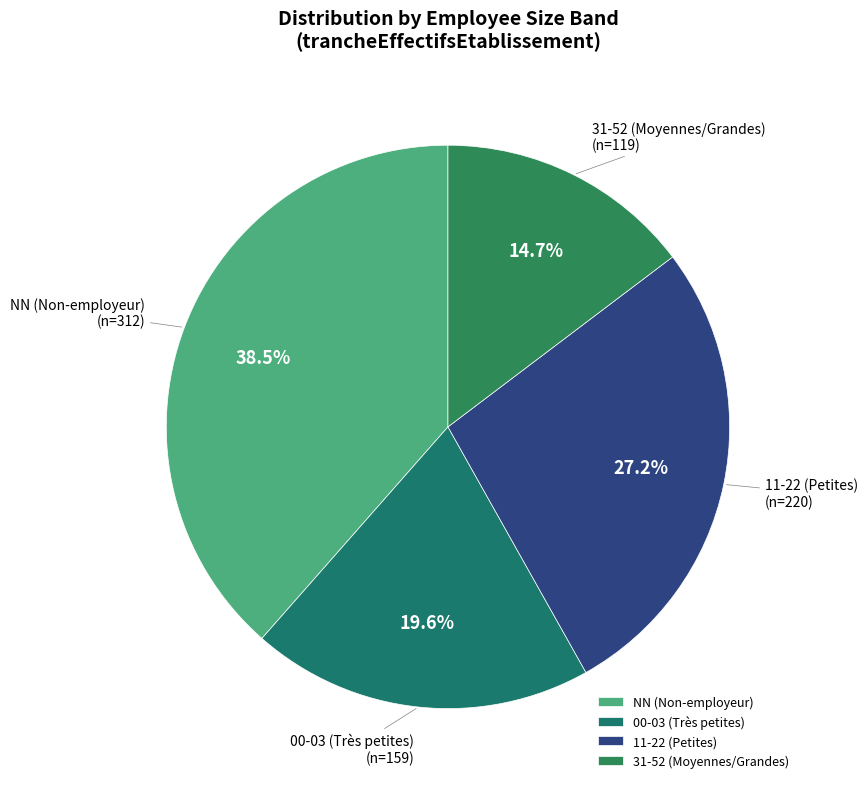

What portion of the pie excludes 11-22 (Petites)?

72.8%